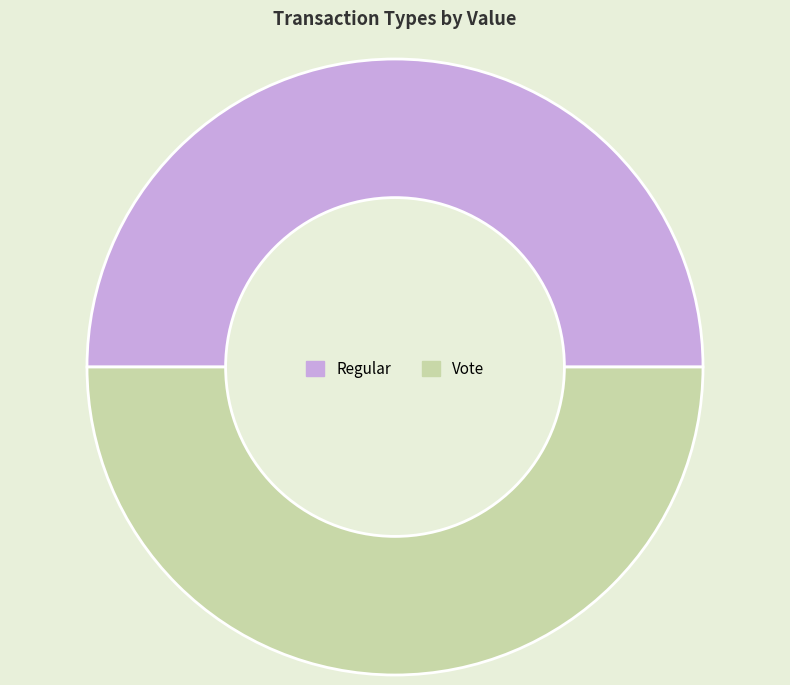

What is the ratio of the value at Regular to the value at Vote?

1.0